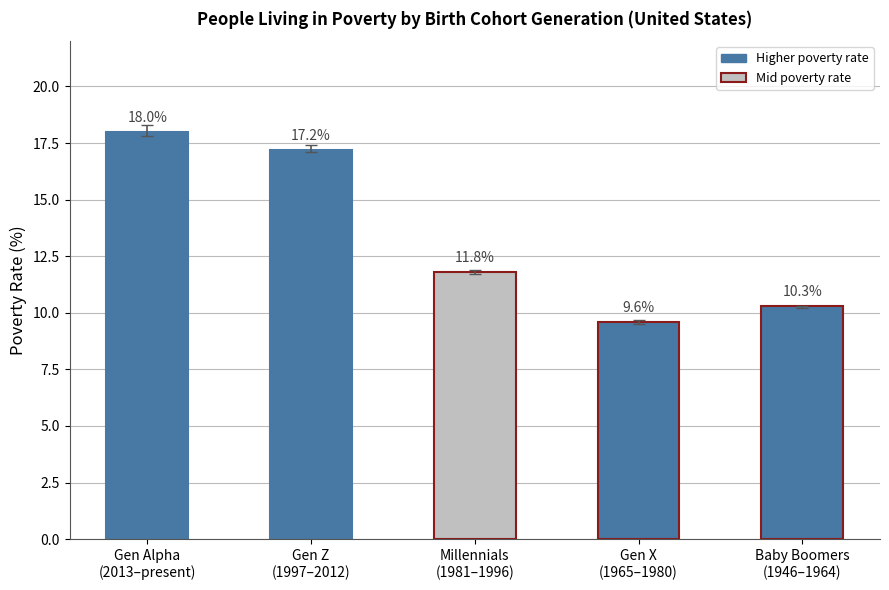

Which has a higher value, Gen Alpha
(2013–present) or Gen Z
(1997–2012)?

Gen Alpha
(2013–present)